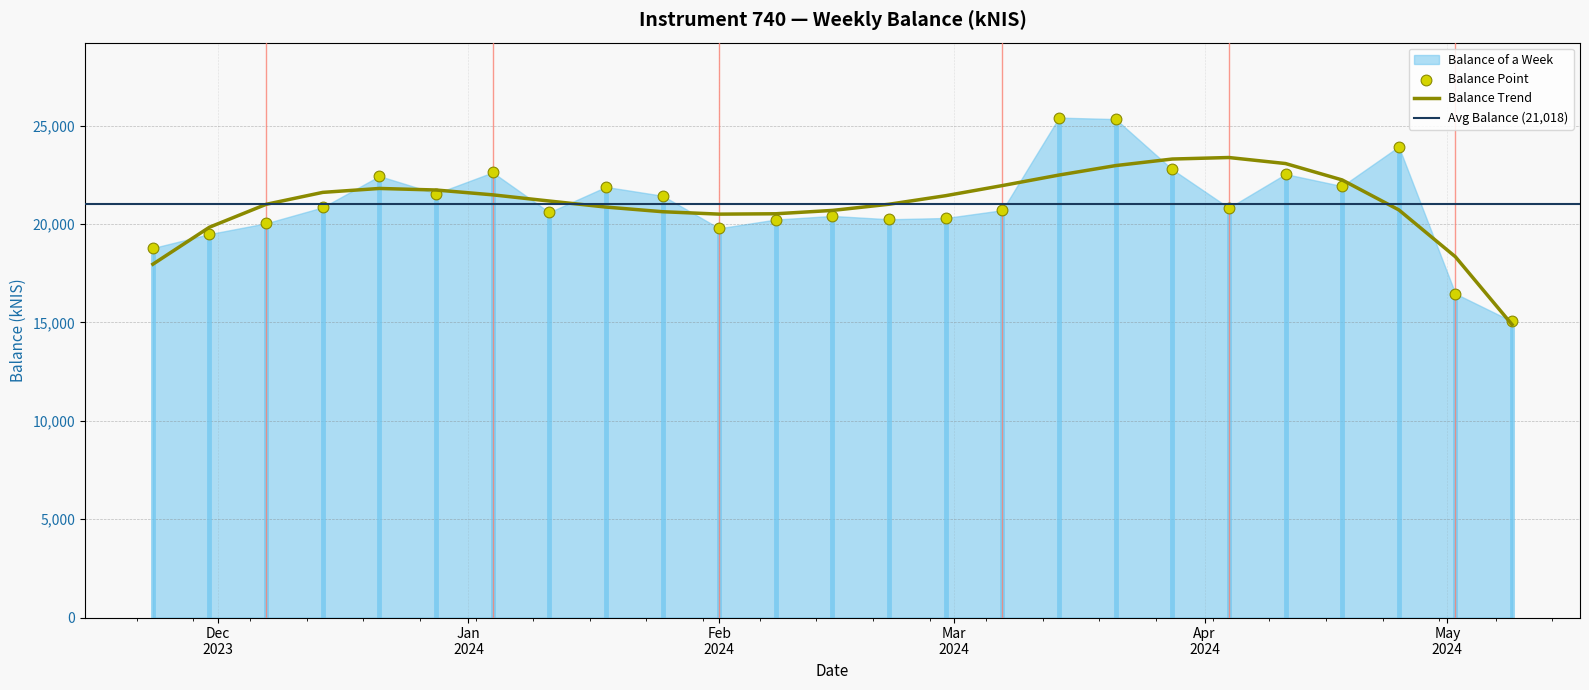

What is the change in value from 2024-03-28 to 2024-05-09?

-7722.2